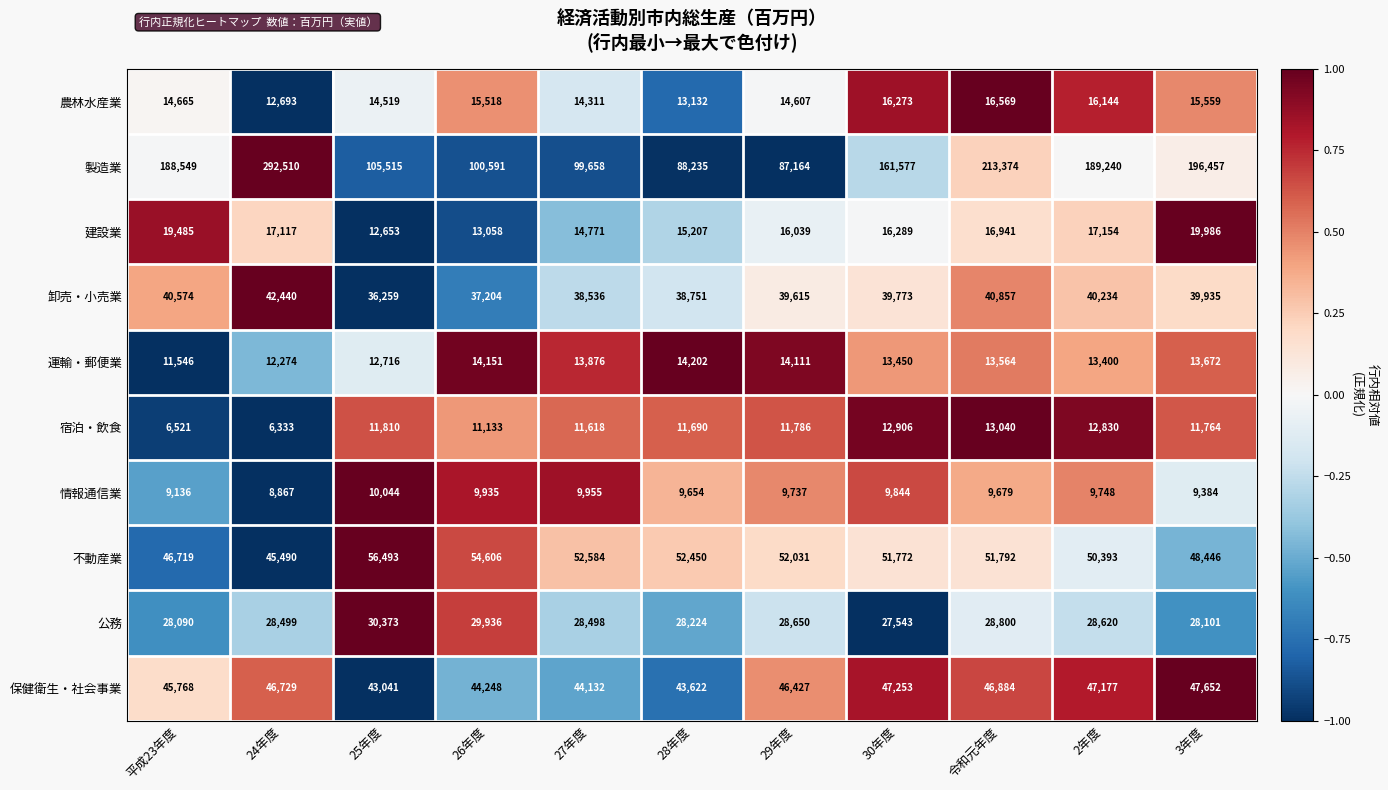

How many distinct data groups are displayed?

10